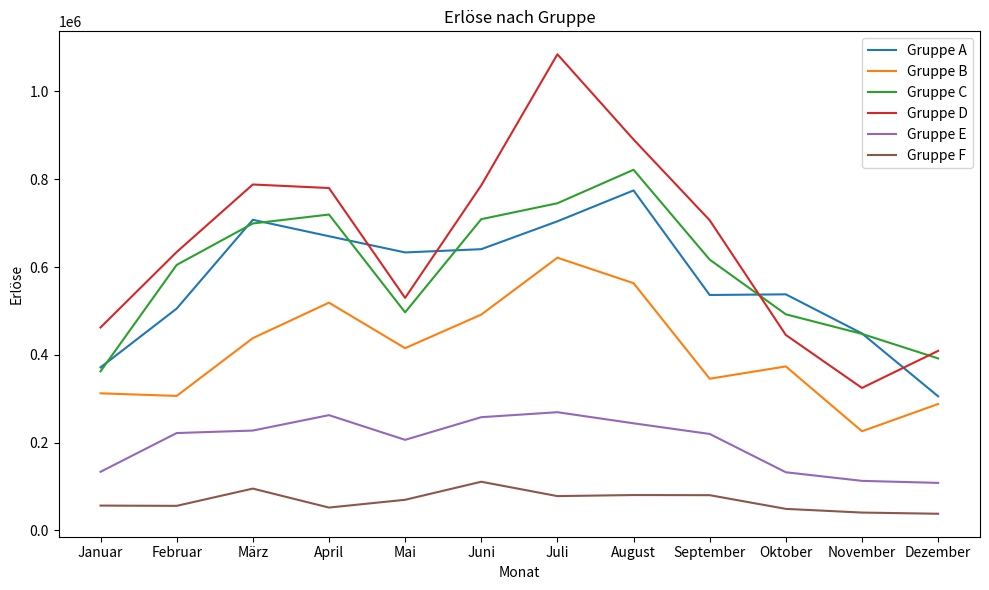

What is the sum of all Gruppe B values?

4900000